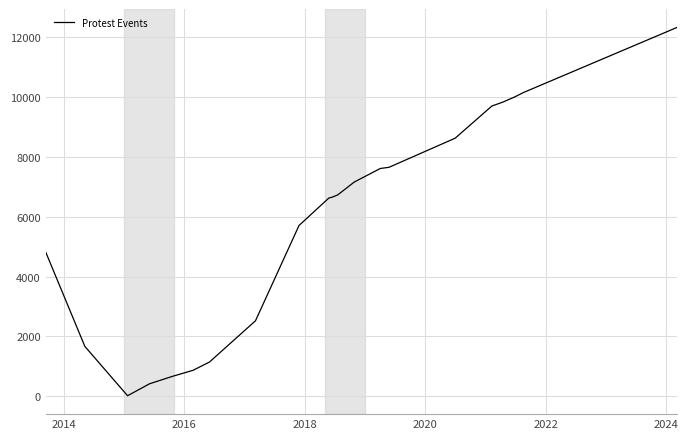

Count the number of values greater than 6650.

11